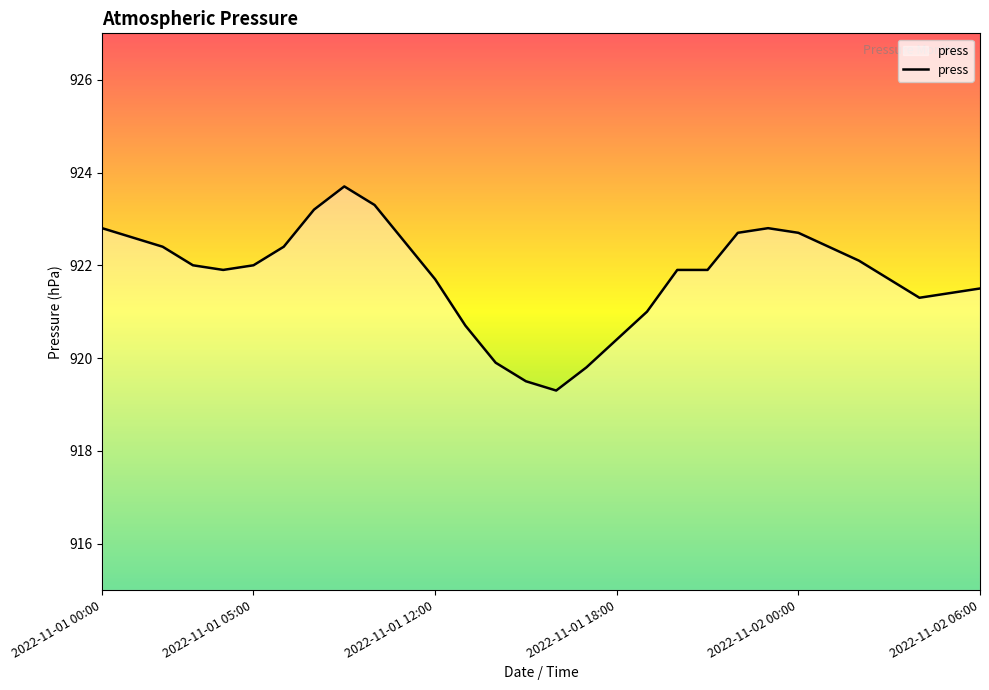

What is the smallest value displayed?

919.3